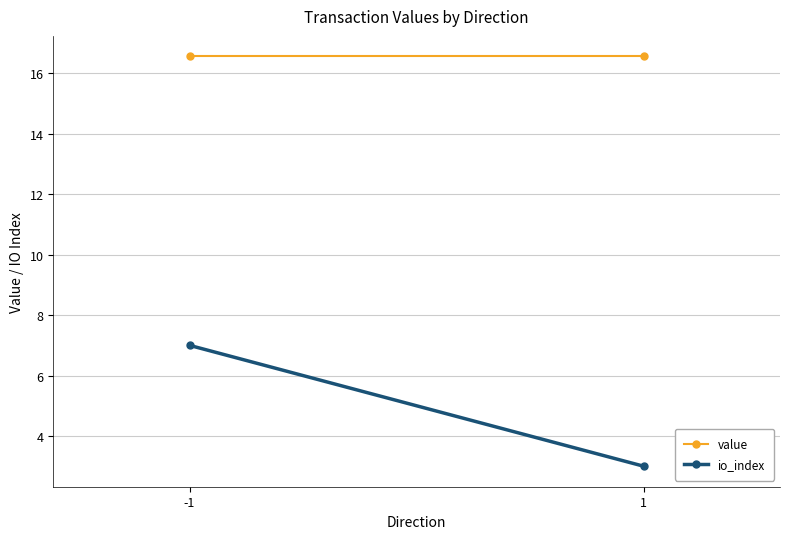

Reading right to left, transcribe all the data shown in this chart.

value: 1=16.6	-1=16.6
io_index: 1=3.0	-1=7.0